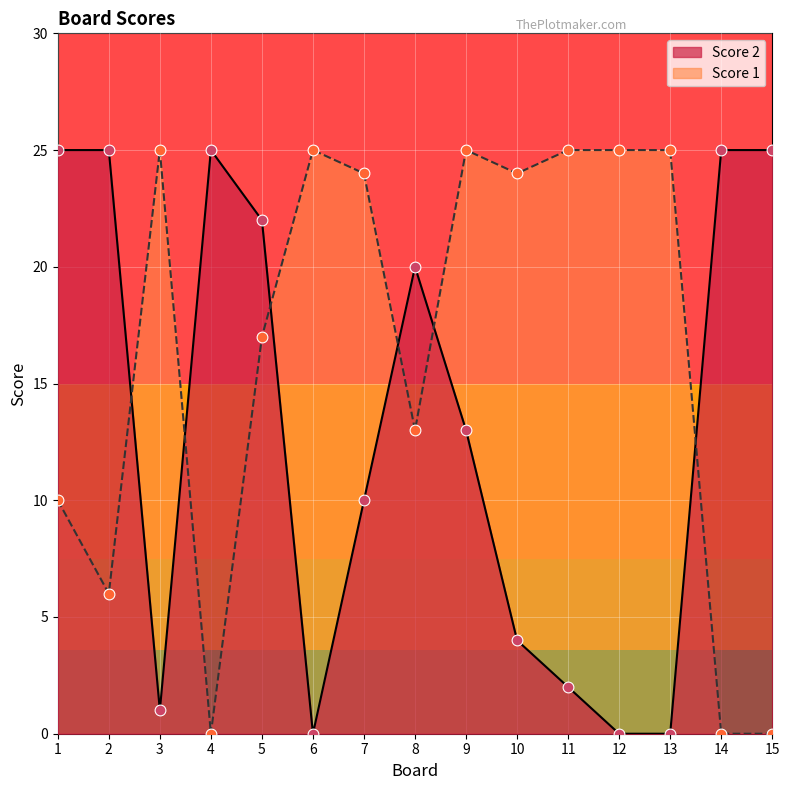

Which series reaches the maximum Y coordinate?

Score 2